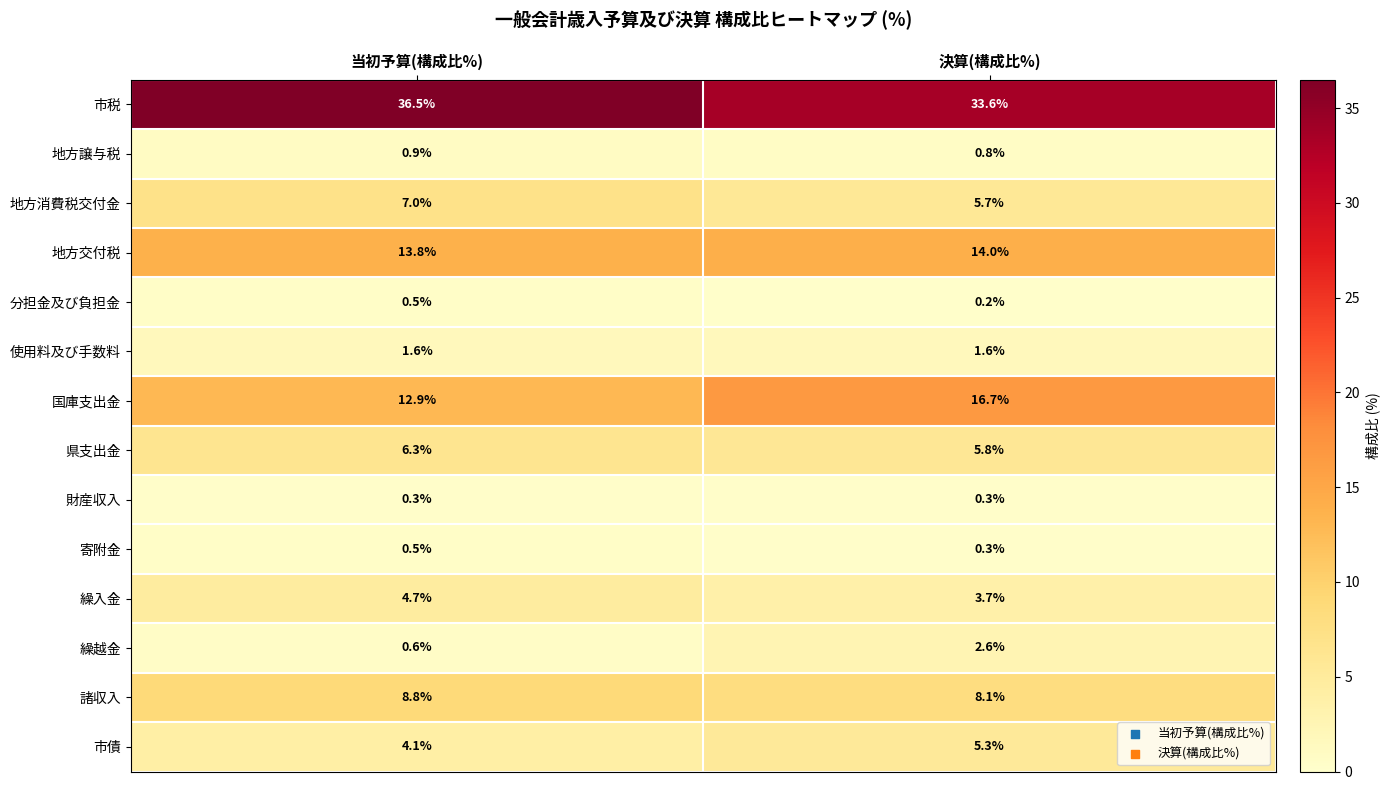

What is the sum of the 地方消費税交付金 values at 当初予算(構成比%) and 決算(構成比%)?

12.7